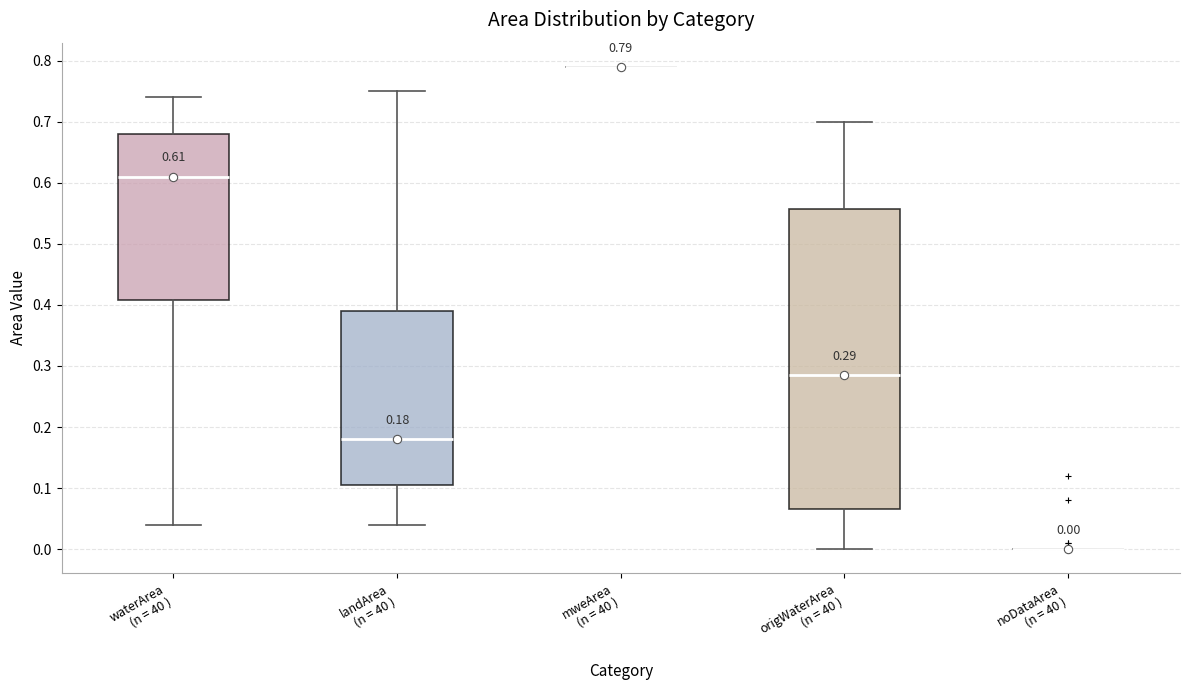

Which box is the tallest, from its lower edge to its upper edge?

origWaterArea (n = 40 )